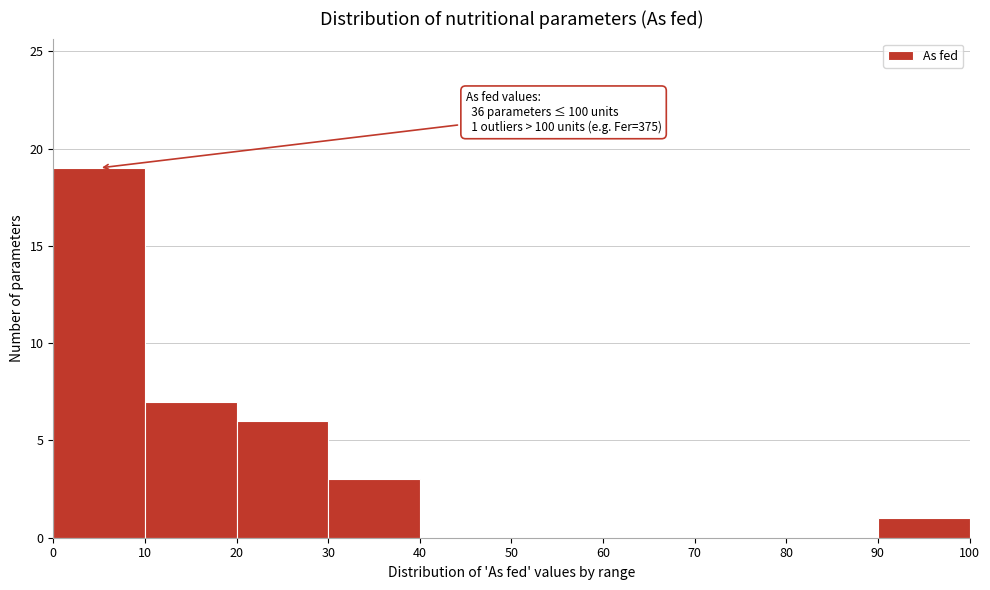

Over which range of the x-axis is the bar tallest?

0 to 10